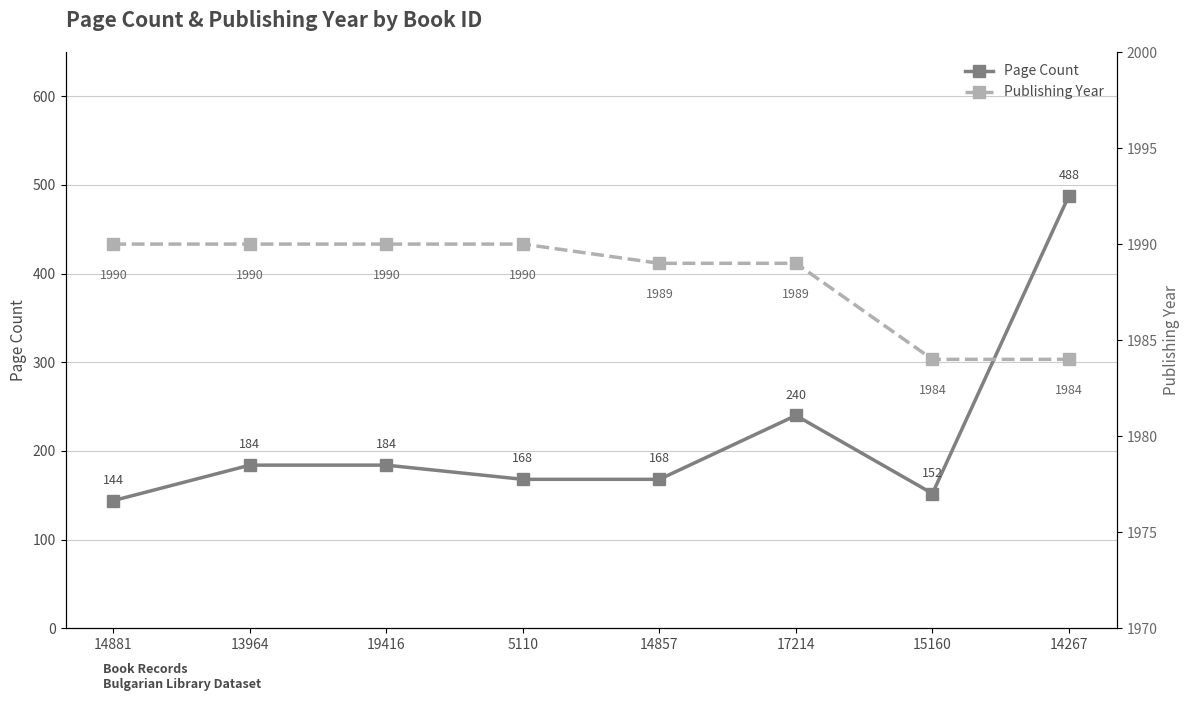

How many series are shown in this chart?

2